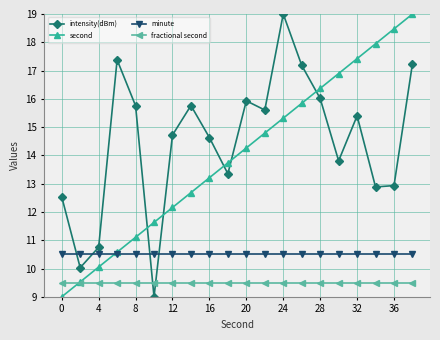

At how many categories does at least one series exceed 13?

16